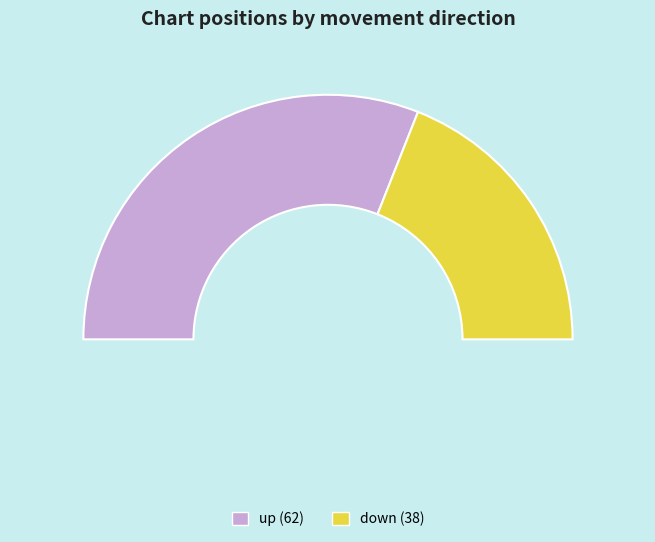

How many slices are in this pie chart?

2